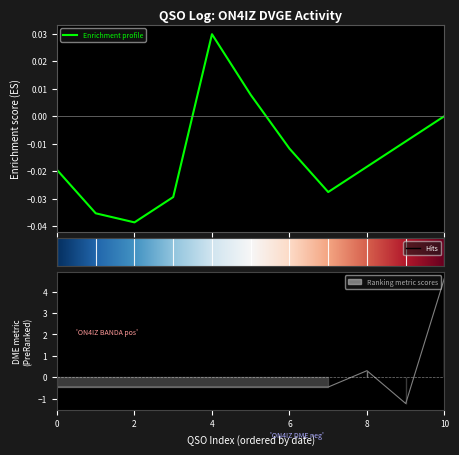

How many positive values are there?

2